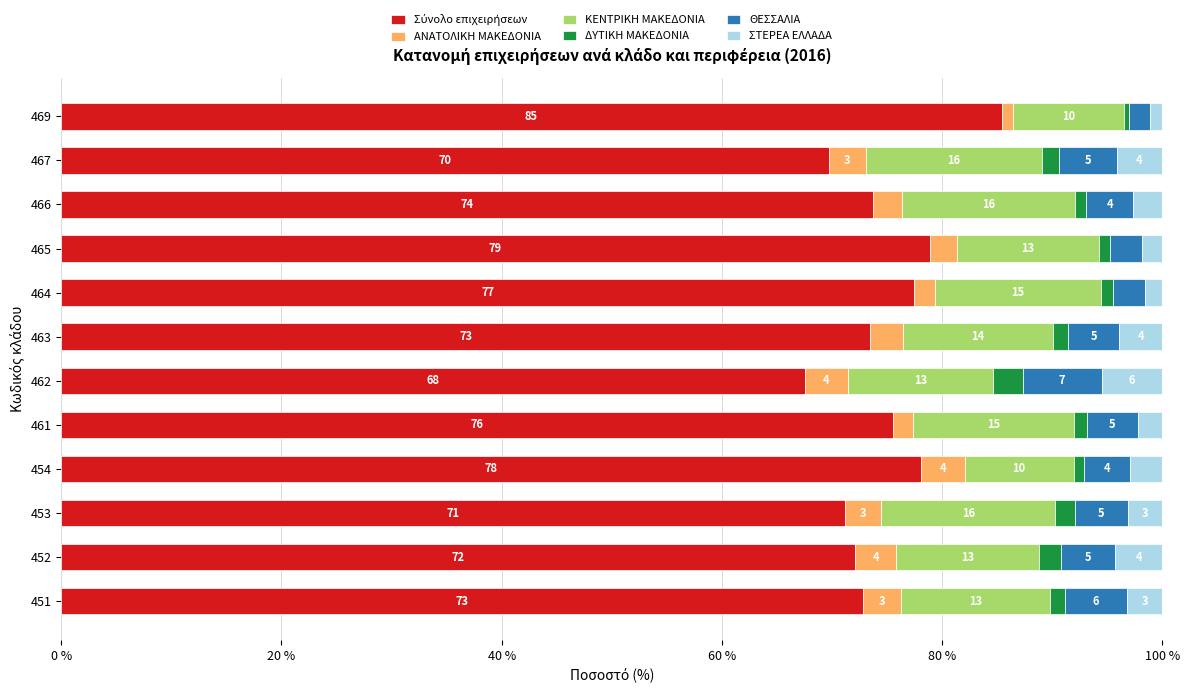

How many distinct data groups are displayed?

6